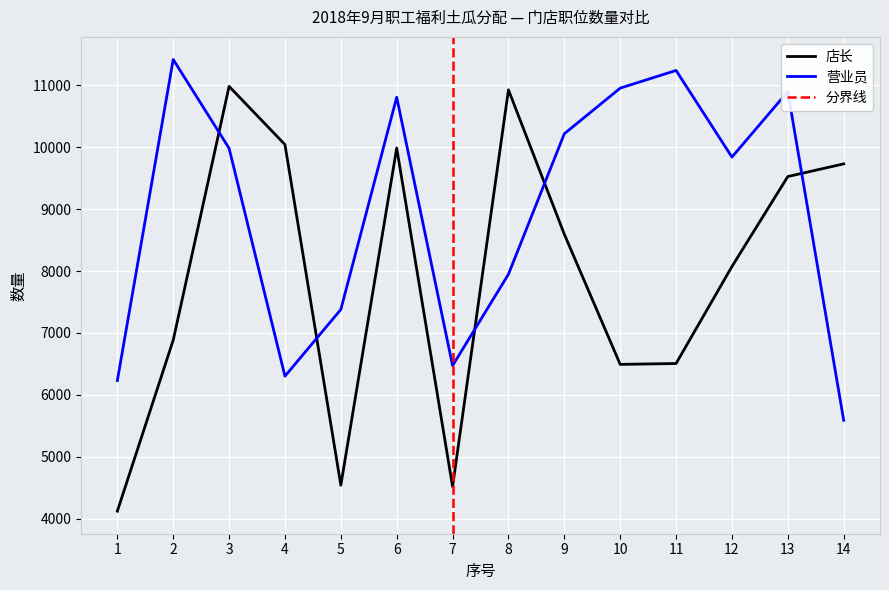

At which category does 营业员 reach its first local peak?

2